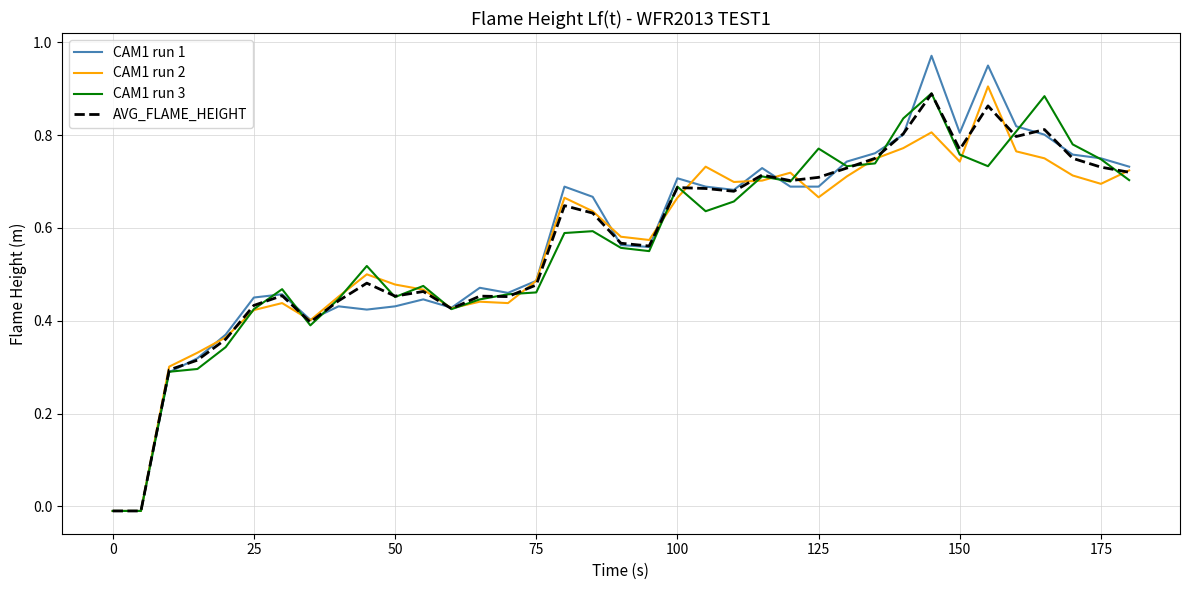

In AVG_FLAME_HEIGHT, how many points are lower than both neighbors (excluding endpoints)?

9